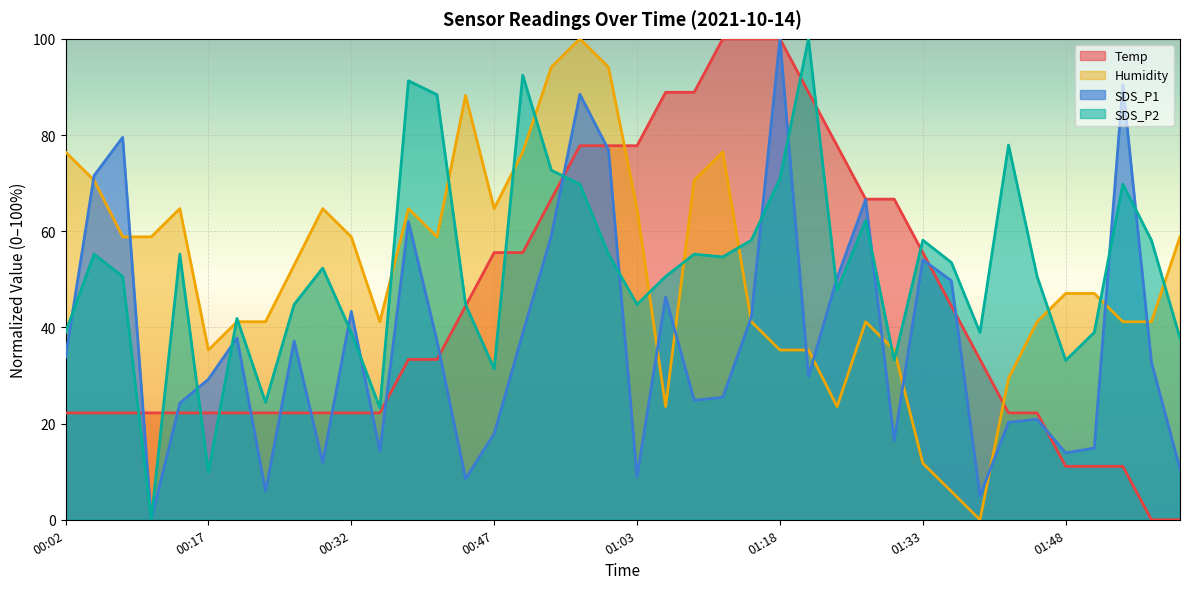

What is the difference between the second highest and second lowest values in the Humidity series?

88.2